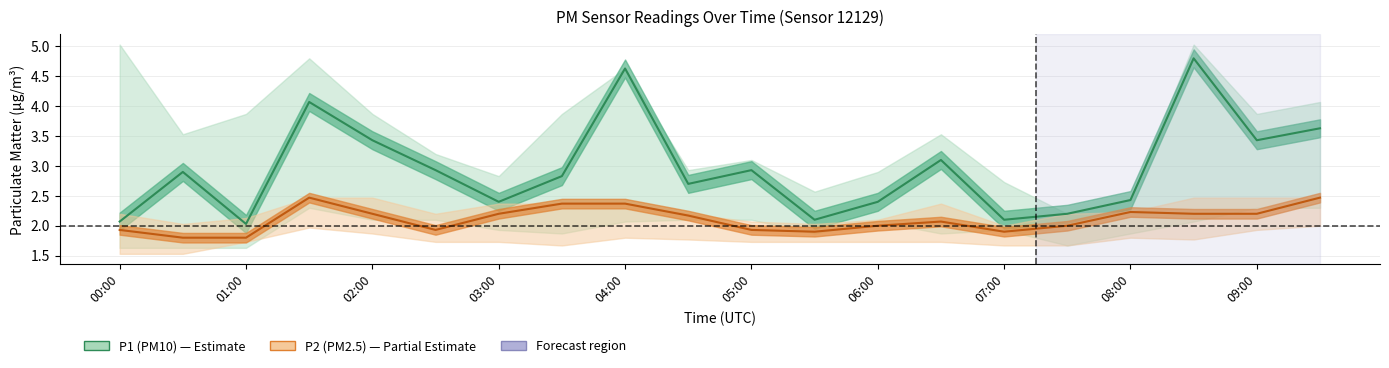

In P1_upper, how many points are lower than both neighbors (excluding endpoints)?

6